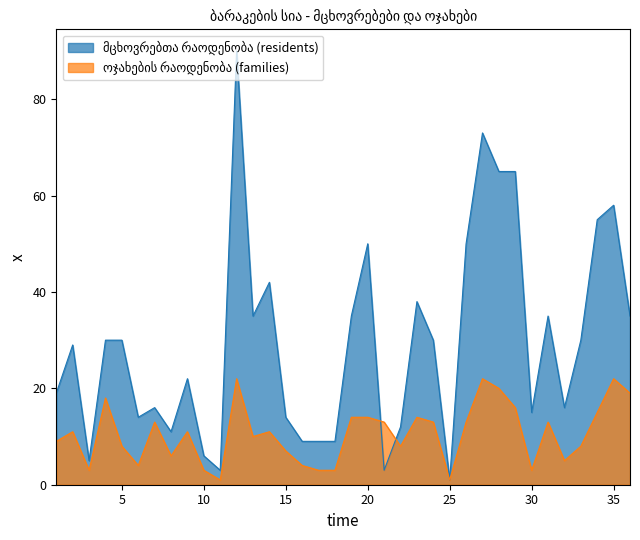

What is the difference between the second highest and minimum values in the მცხოვრებთა რაოდენობა (residents) series?

72